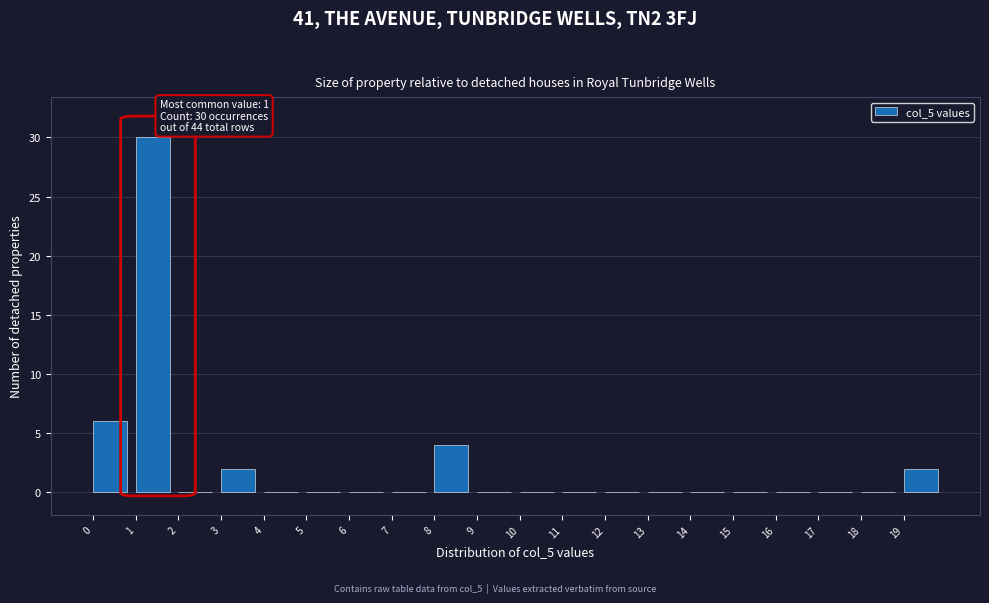

Which range on the x-axis has the tallest bar?

1 to 2